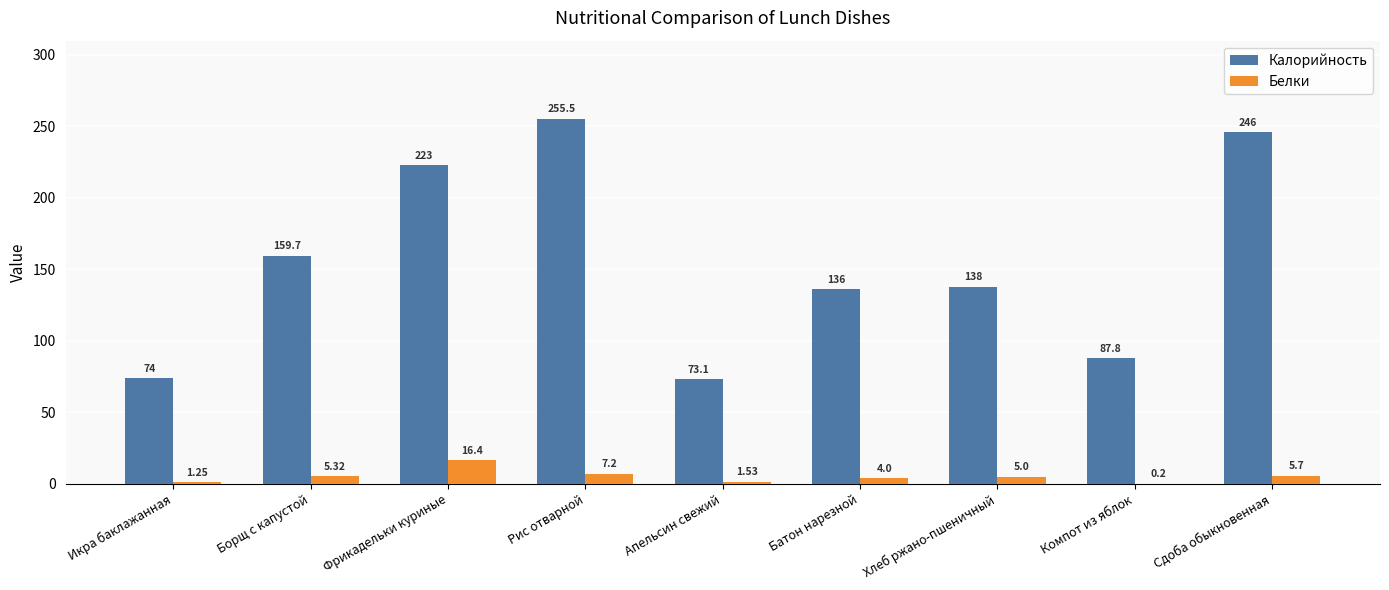

Are the bars grouped side by side (vs. stacked)?

Yes